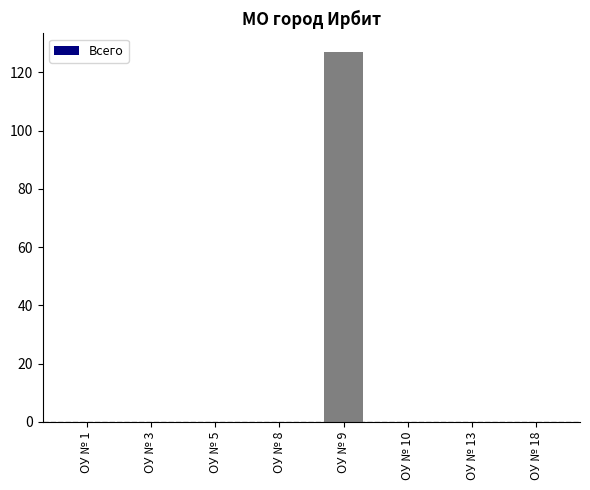

What is the maximum value shown in the chart?

127